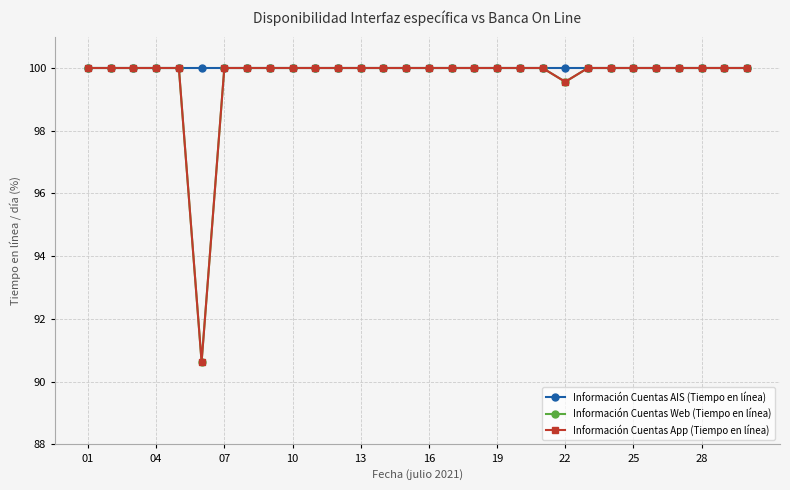

What is the maximum value for Información Cuentas AIS (Tiempo en línea)?

100.0